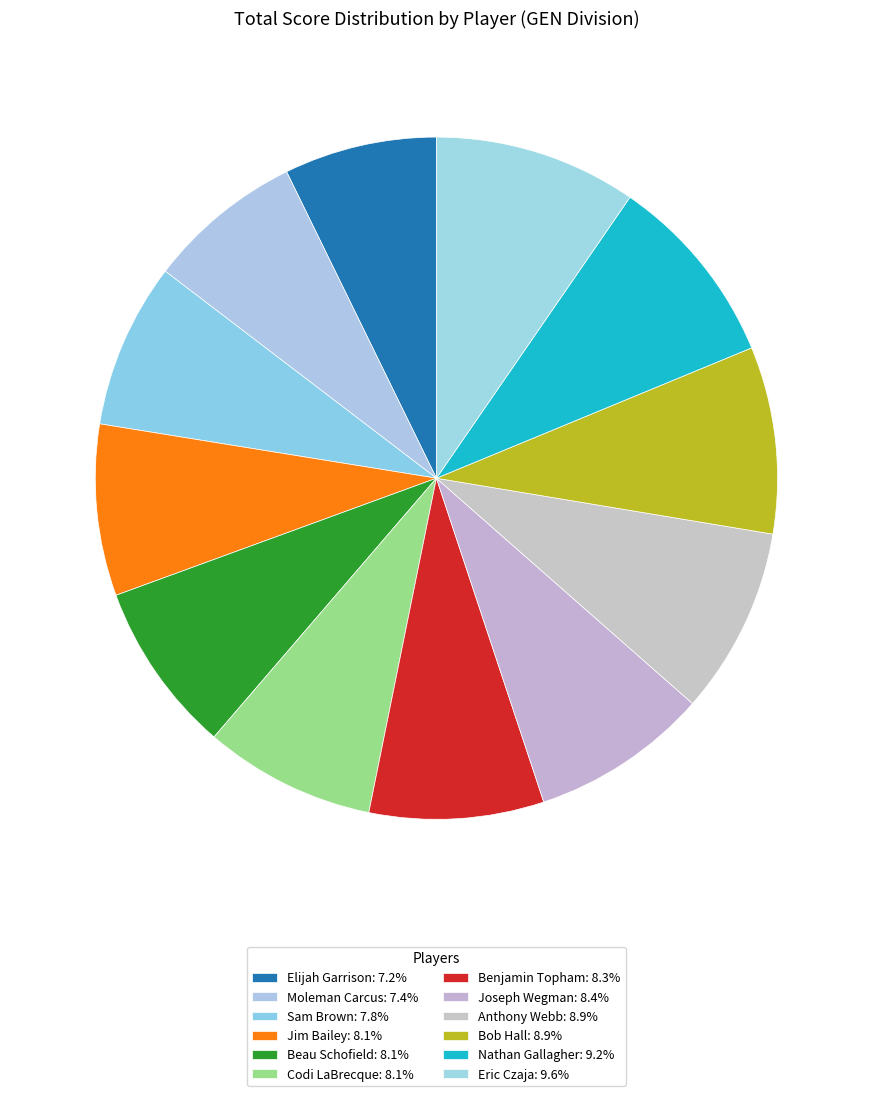

What percentage is the Bob Hall slice, to the nearest percent?

9%